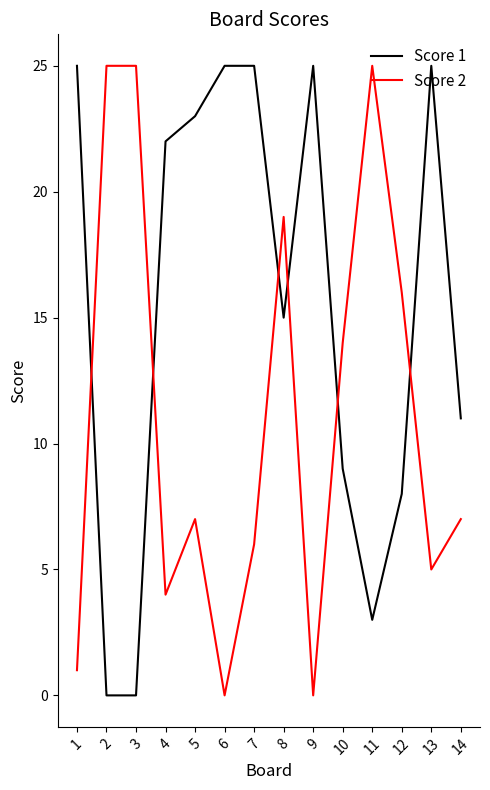

Reading left to right, list all the values displayed in this chart.

Score 1: 1=25	2=0	3=0	4=22	5=23	6=25	7=25	8=15	9=25	10=9	11=3	12=8	13=25	14=11
Score 2: 1=1	2=25	3=25	4=4	5=7	6=0	7=6	8=19	9=0	10=14	11=25	12=16	13=5	14=7